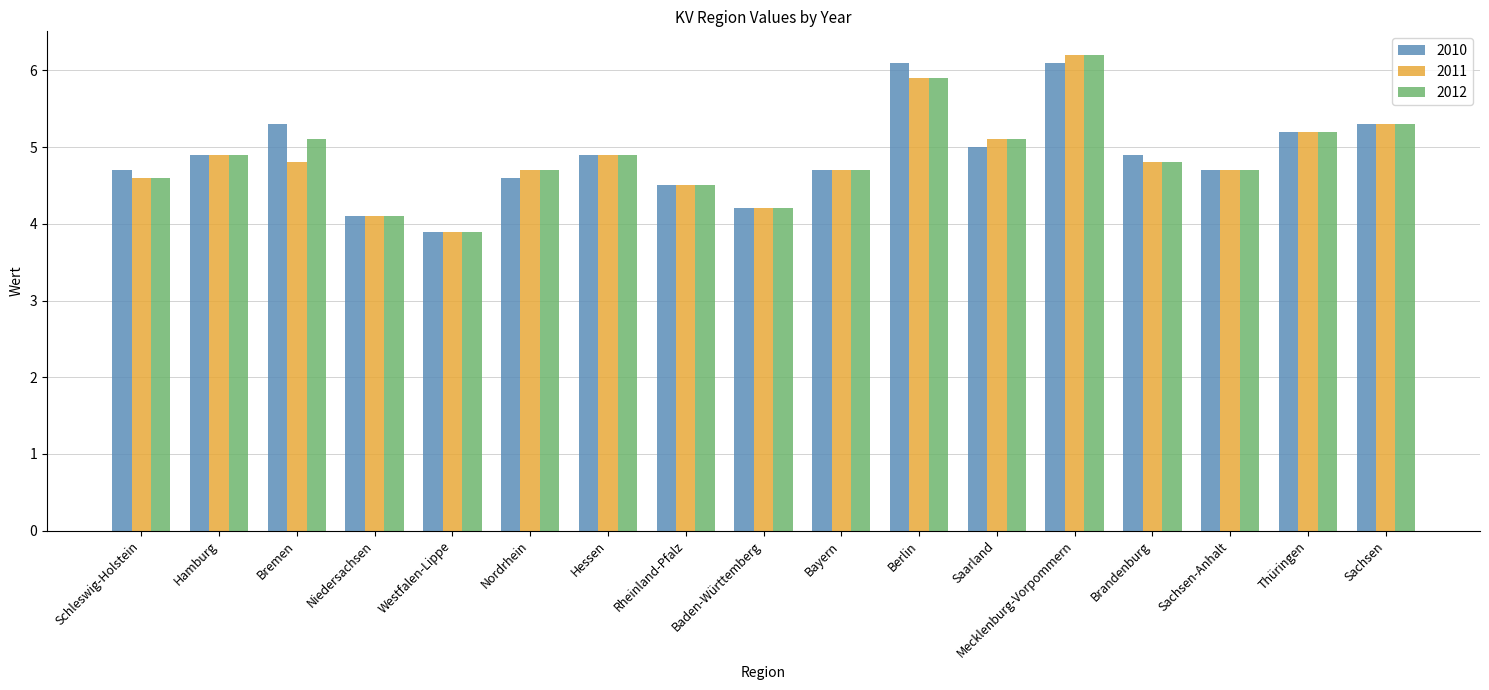

Which category has the highest value in the 2011 series?

Mecklenburg-Vorpommern